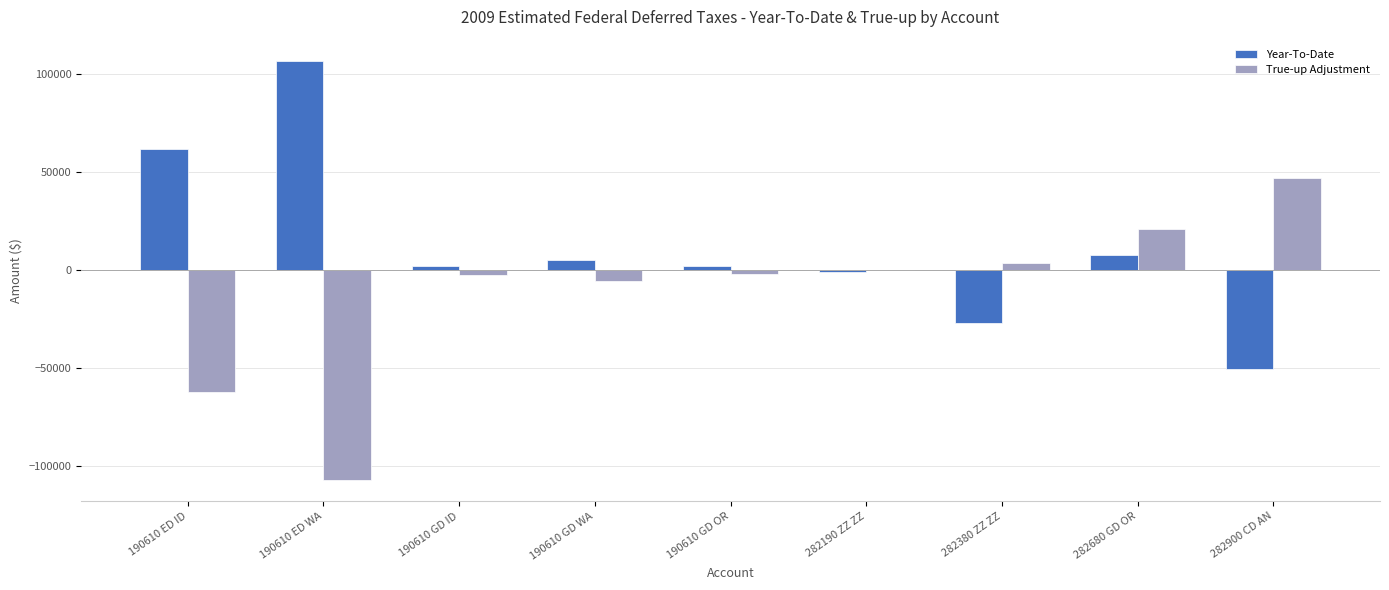

True or false: True-up Adjustment has a value of 3920.8 at 282380 ZZ ZZ.

True